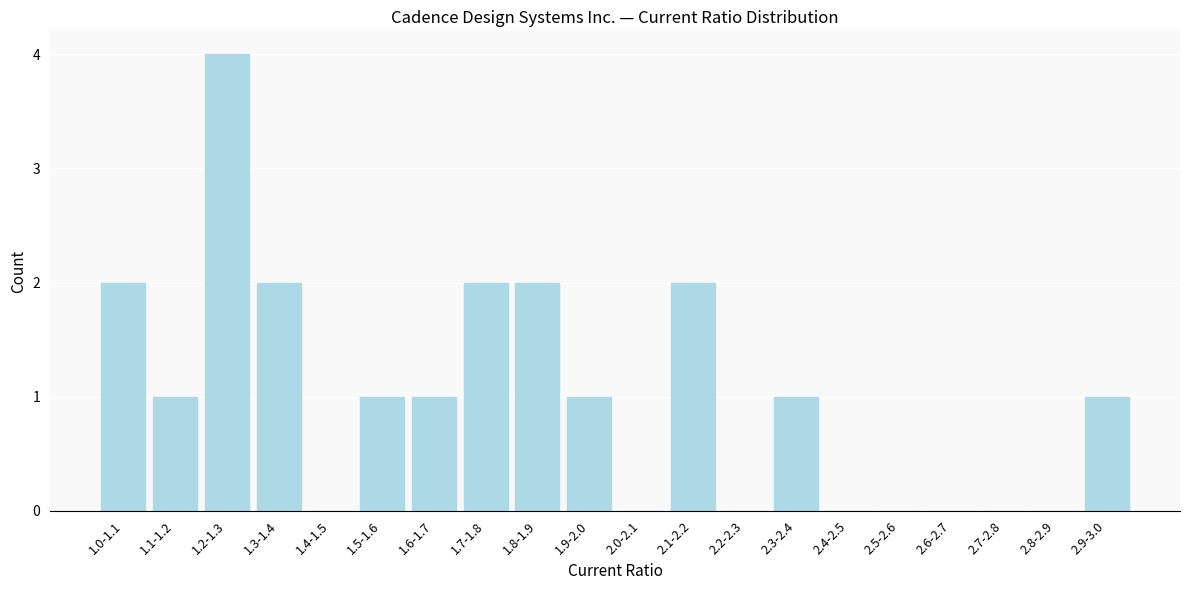

Reading left to right, extract all data points from this chart.

1.0-1.1=2	1.1-1.2=1	1.2-1.3=4	1.3-1.4=2	1.4-1.5=0	1.5-1.6=1	1.6-1.7=1	1.7-1.8=2	1.8-1.9=2	1.9-2.0=1	2.0-2.1=0	2.1-2.2=2	2.2-2.3=0	2.3-2.4=1	2.4-2.5=0	2.5-2.6=0	2.6-2.7=0	2.7-2.8=0	2.8-2.9=0	2.9-3.0=1